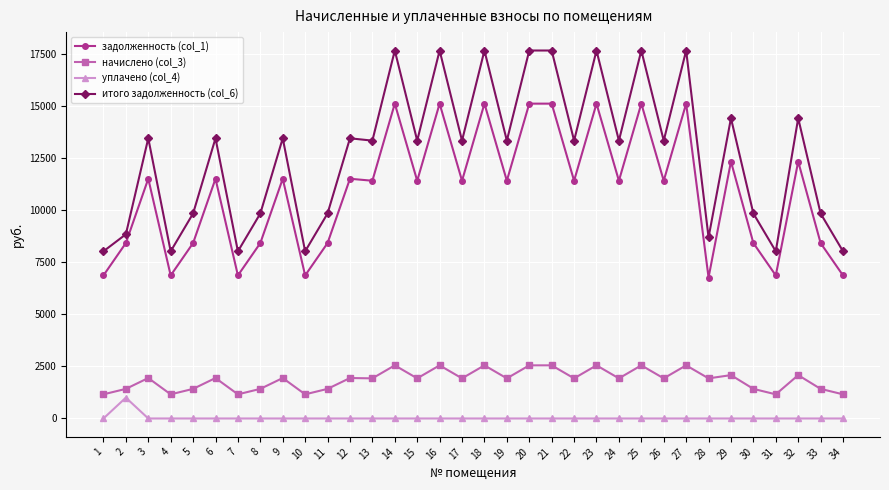

Is the value of задолженность (col_1) at 22 greater than the value of итого задолженность (col_6) at 34?

Yes